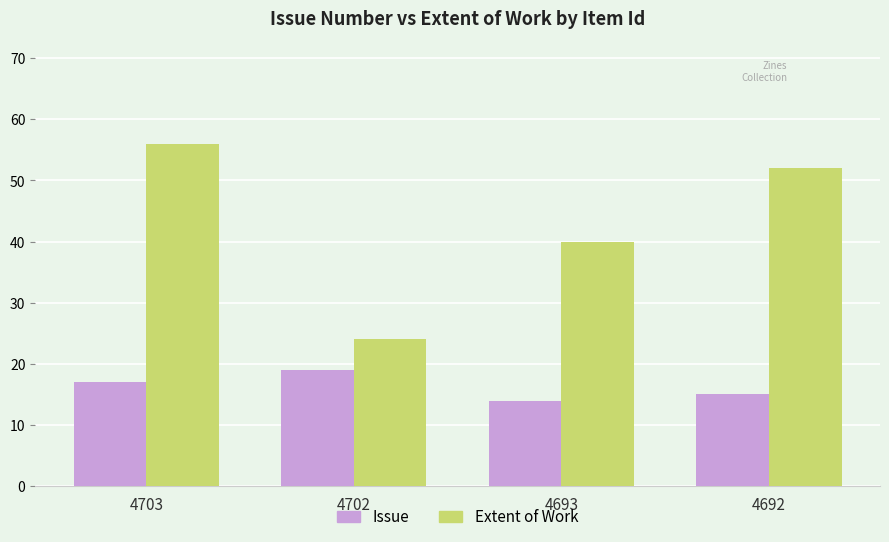

Rank the categories by Issue value from highest to lowest.

4702, 4703, 4692, 4693